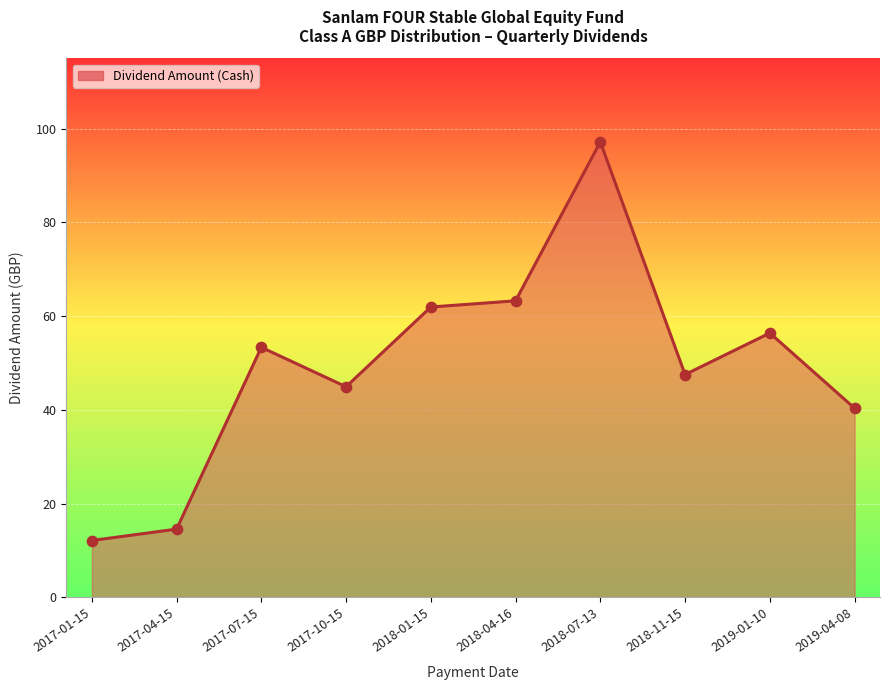

What is the change in value from 2017-04-15 to 2017-07-15?

+38.8